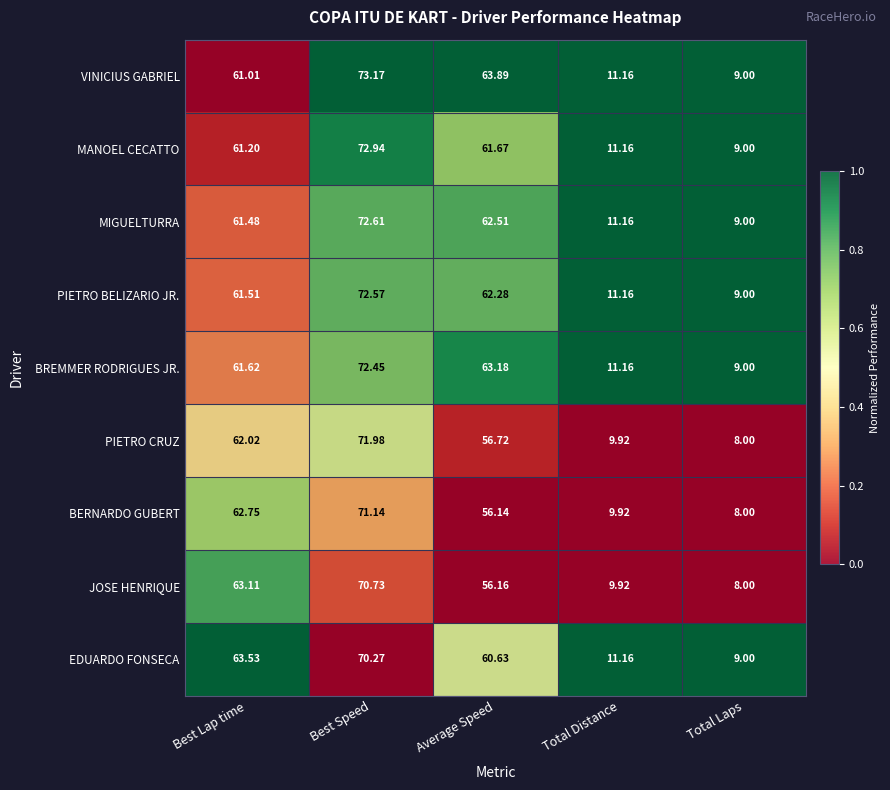

At which category is the sum across all series the highest?

Best Speed